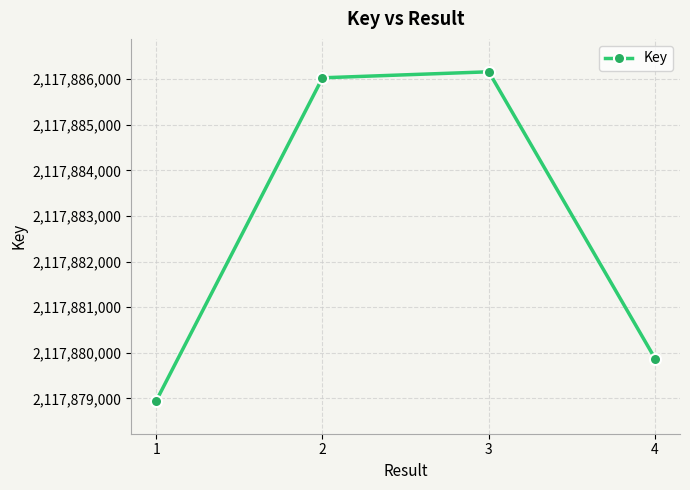

How many points are higher than both their immediate neighbors (excluding endpoints)?

1